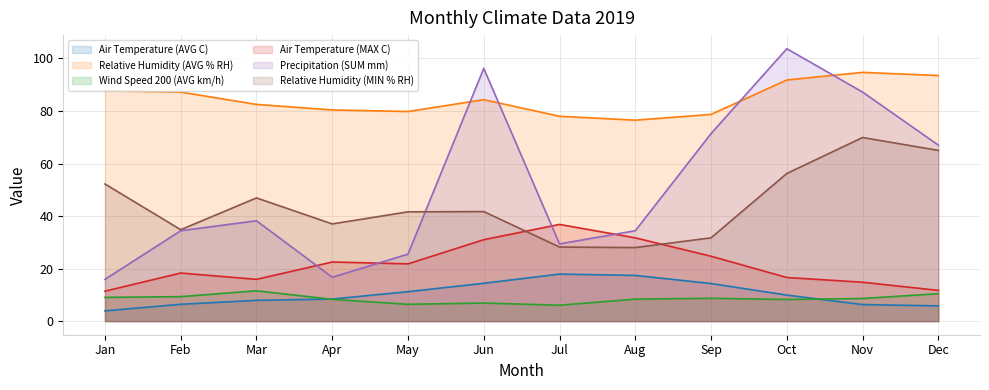

At which category is the sum across all series the highest?

Oct